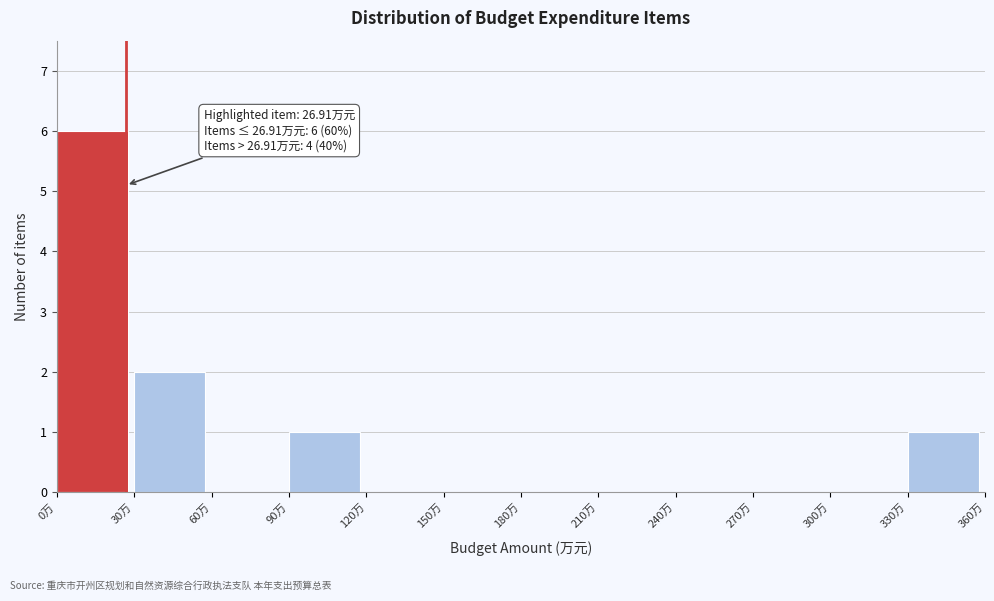

Which range on the x-axis has the tallest bar?

0 to 30